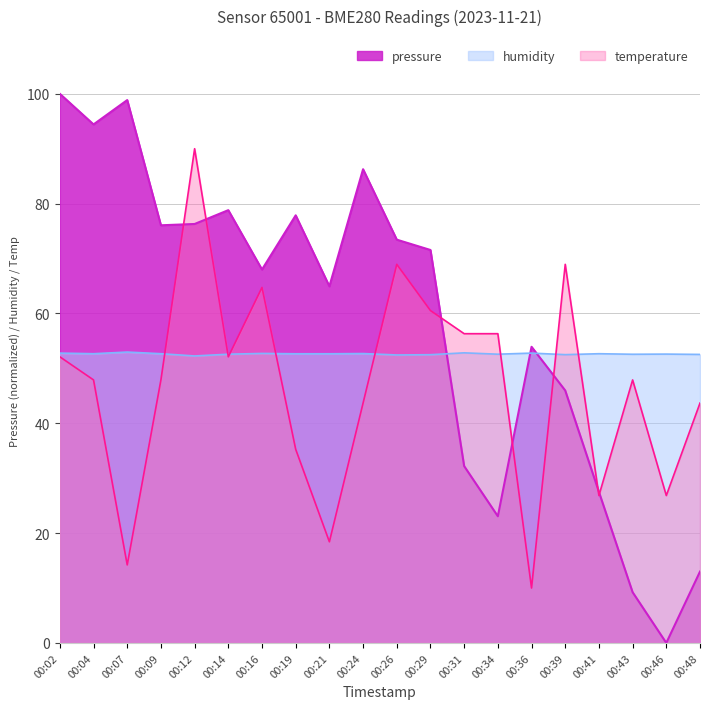

What is the greatest value displayed?

100.0